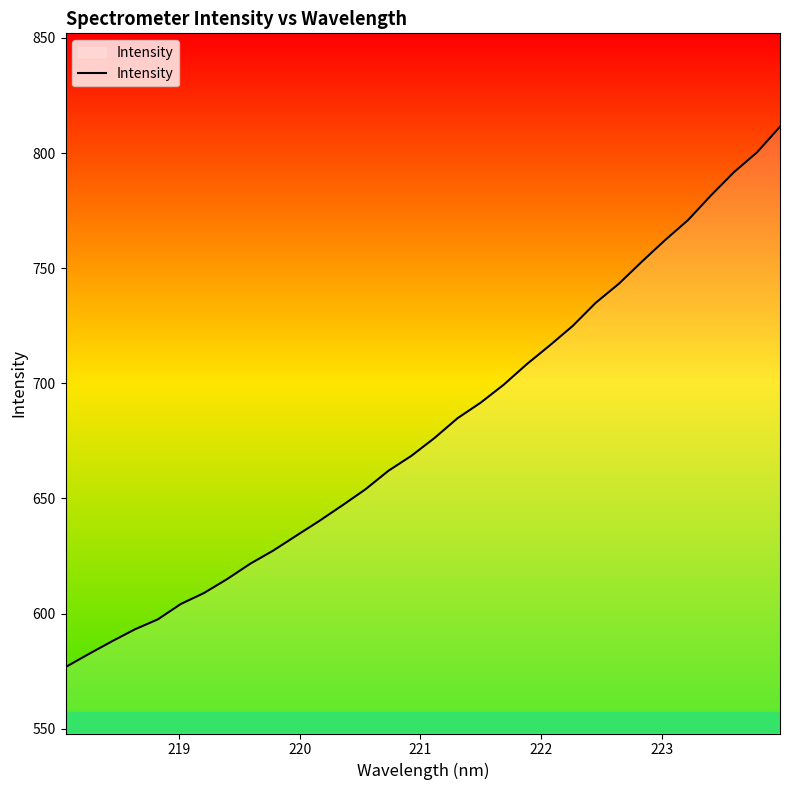

What is the minimum value shown in the chart?

576.8